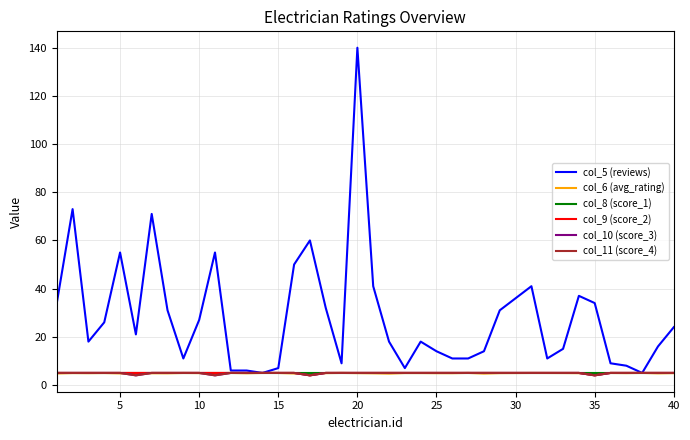

Does the chart have visible grid lines?

Yes